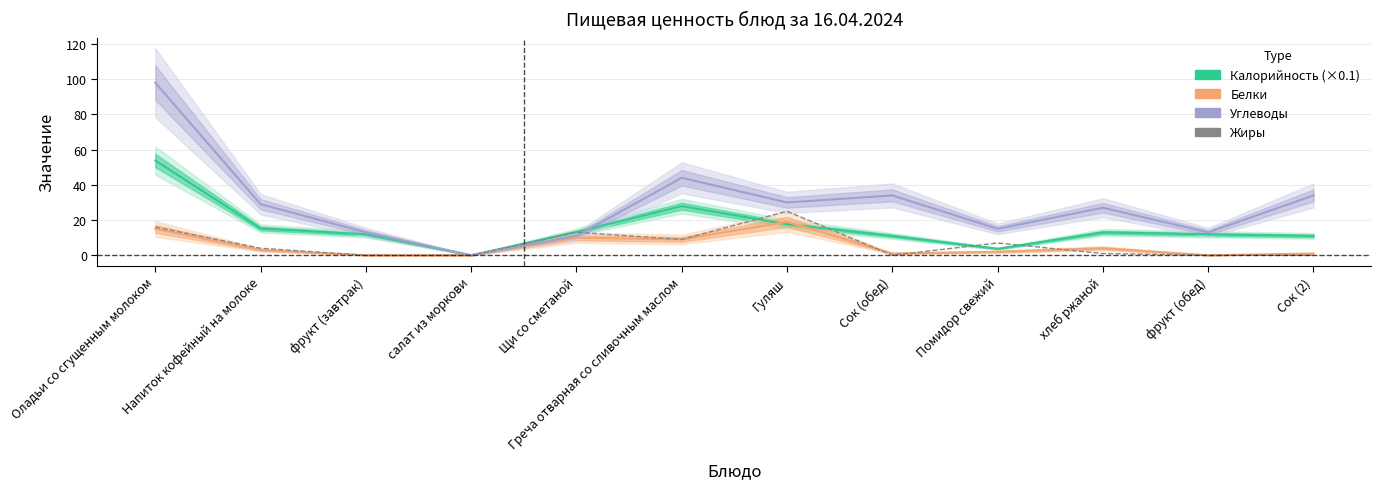

Does the chart have visible grid lines?

Yes